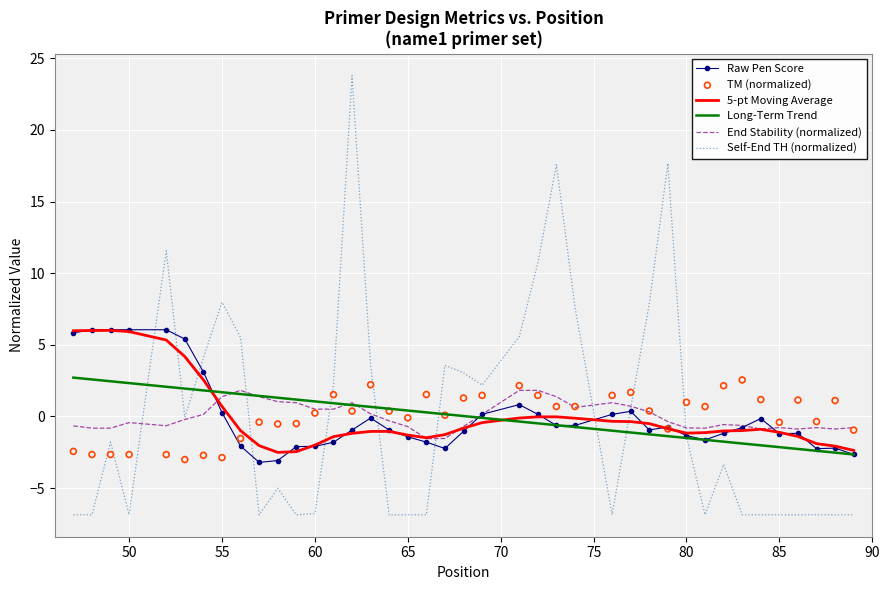

Which series contains the lowest Y value?

Self-End TH (normalized)